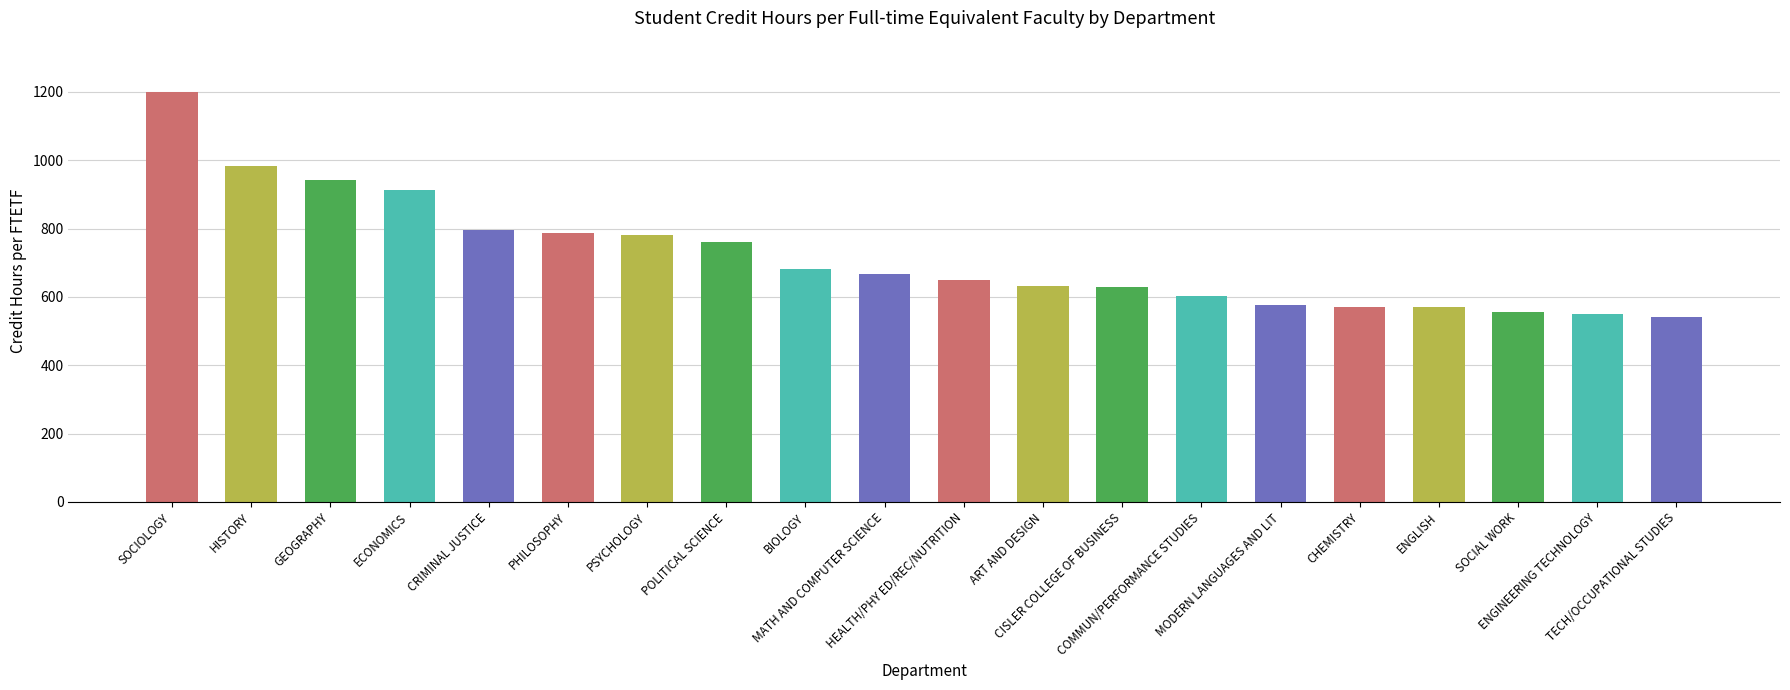

What is the minimum value shown in the chart?

542.1